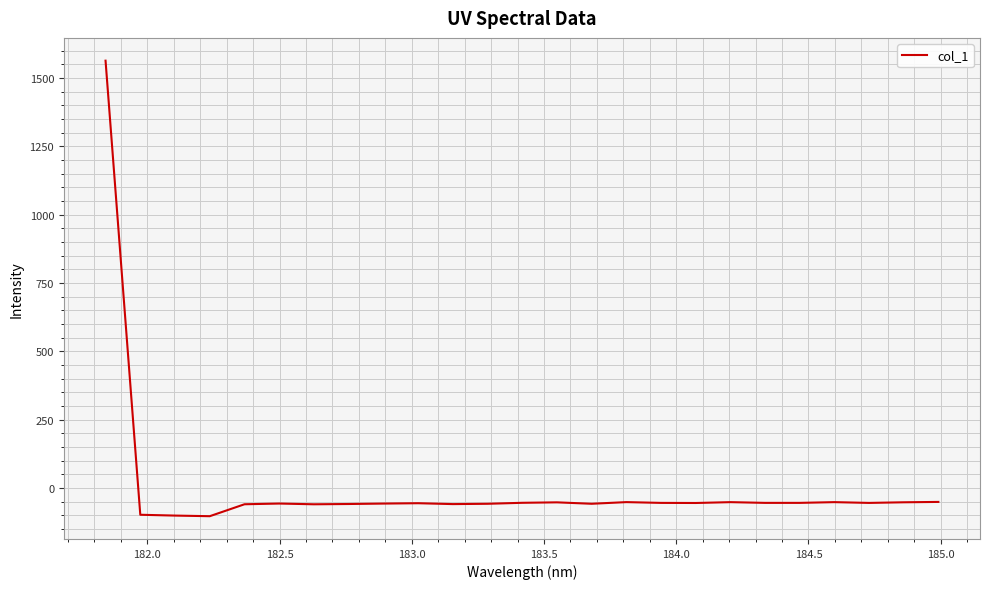

What is the difference between the maximum and minimum values?

1666.0